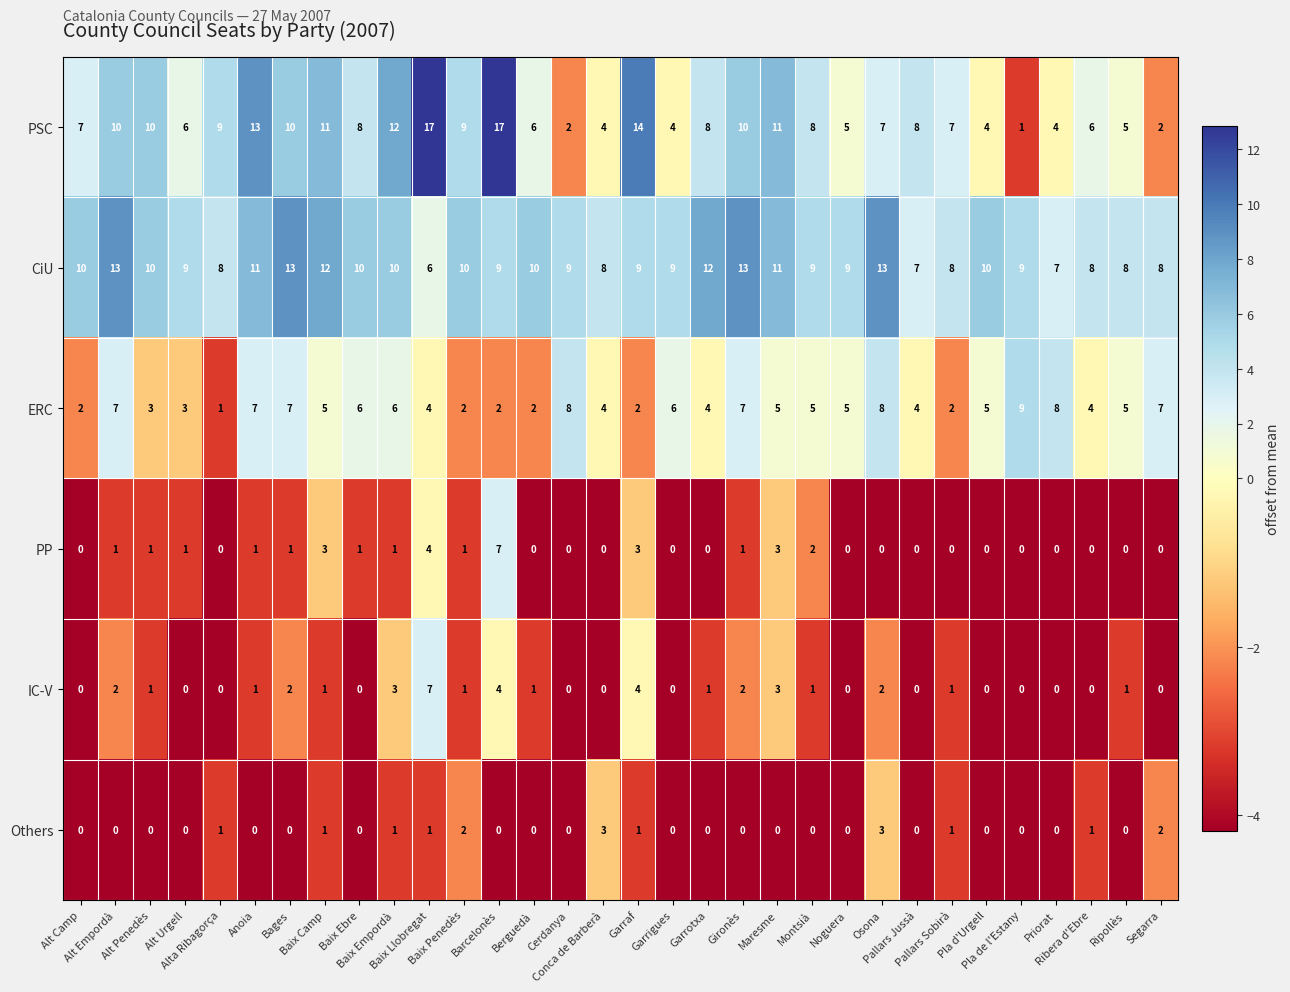

How many Others values are between 0 and 1?

28